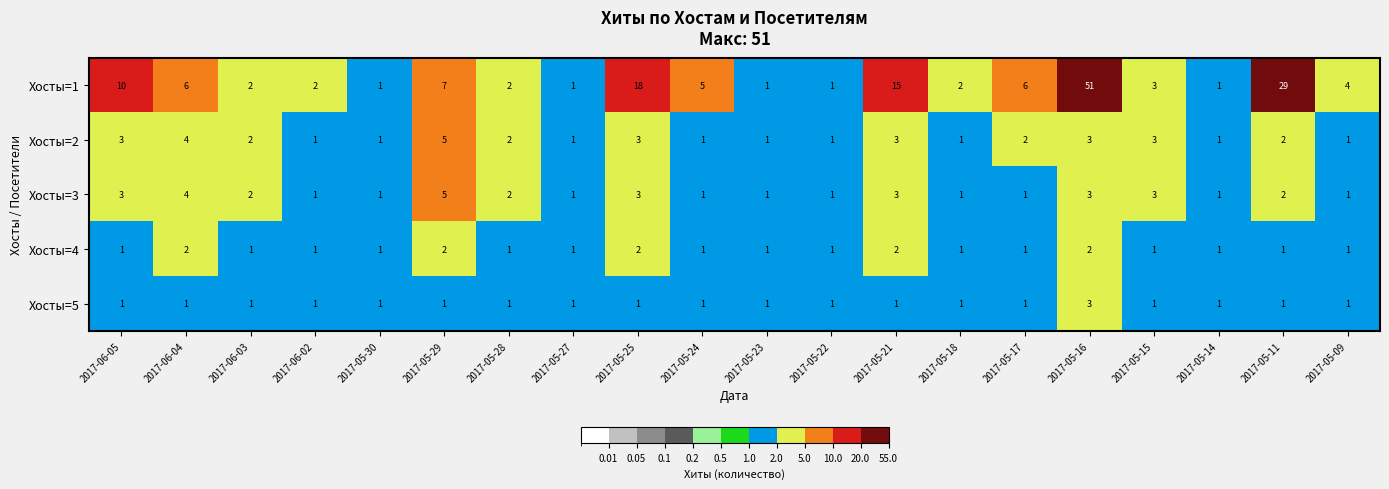

The value of Хосты=3 at 2017-05-21 is 4. True or false?

False